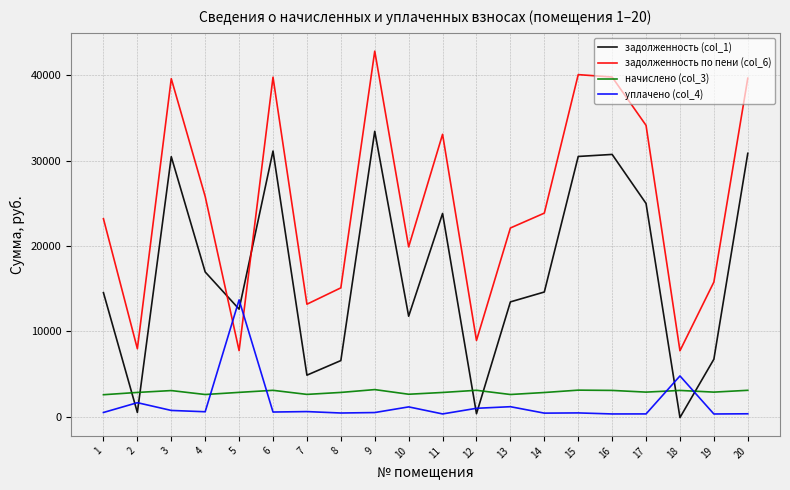

What is the sum of the уплачено (col_4) values at 15 and 20?

814.1